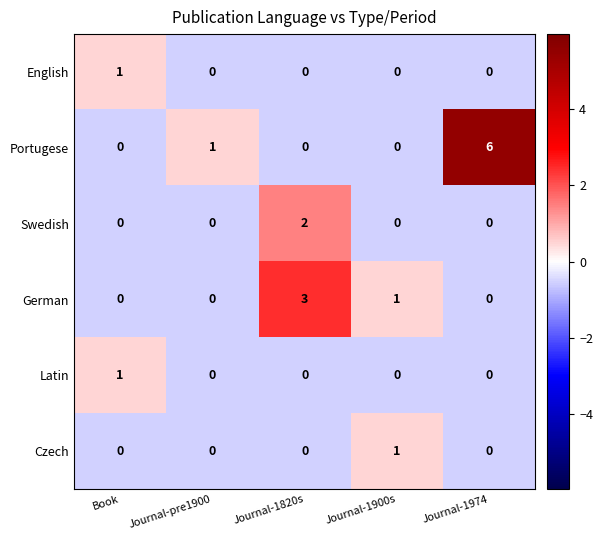

Between Book and Journal-1974, which series saw the biggest shift?

Portugese